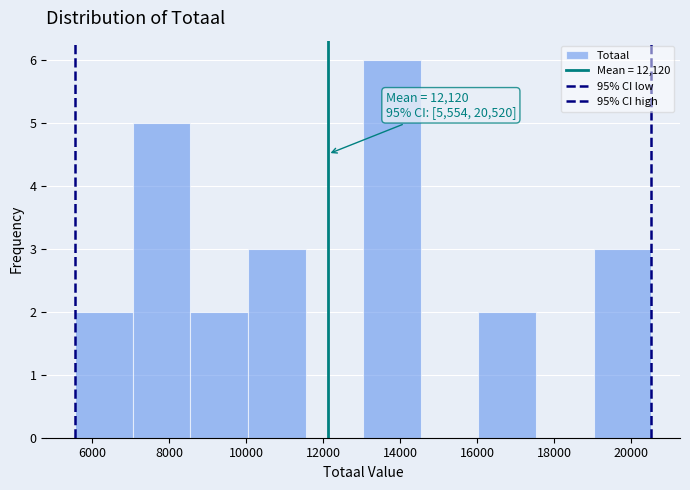

Which range on the x-axis has the tallest bar?

13000 to 14600